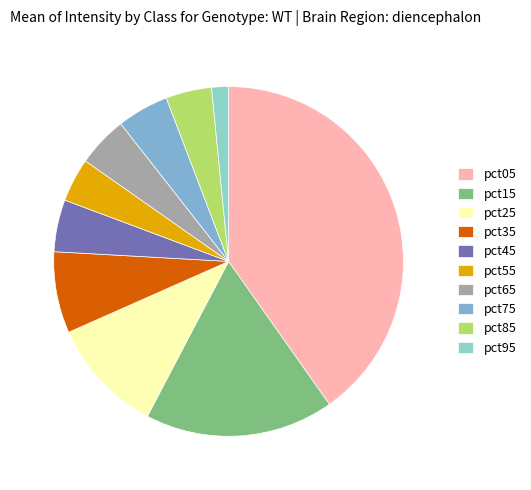

To the nearest percent, what is the difference between the largest and smallest slice percentages?

39%